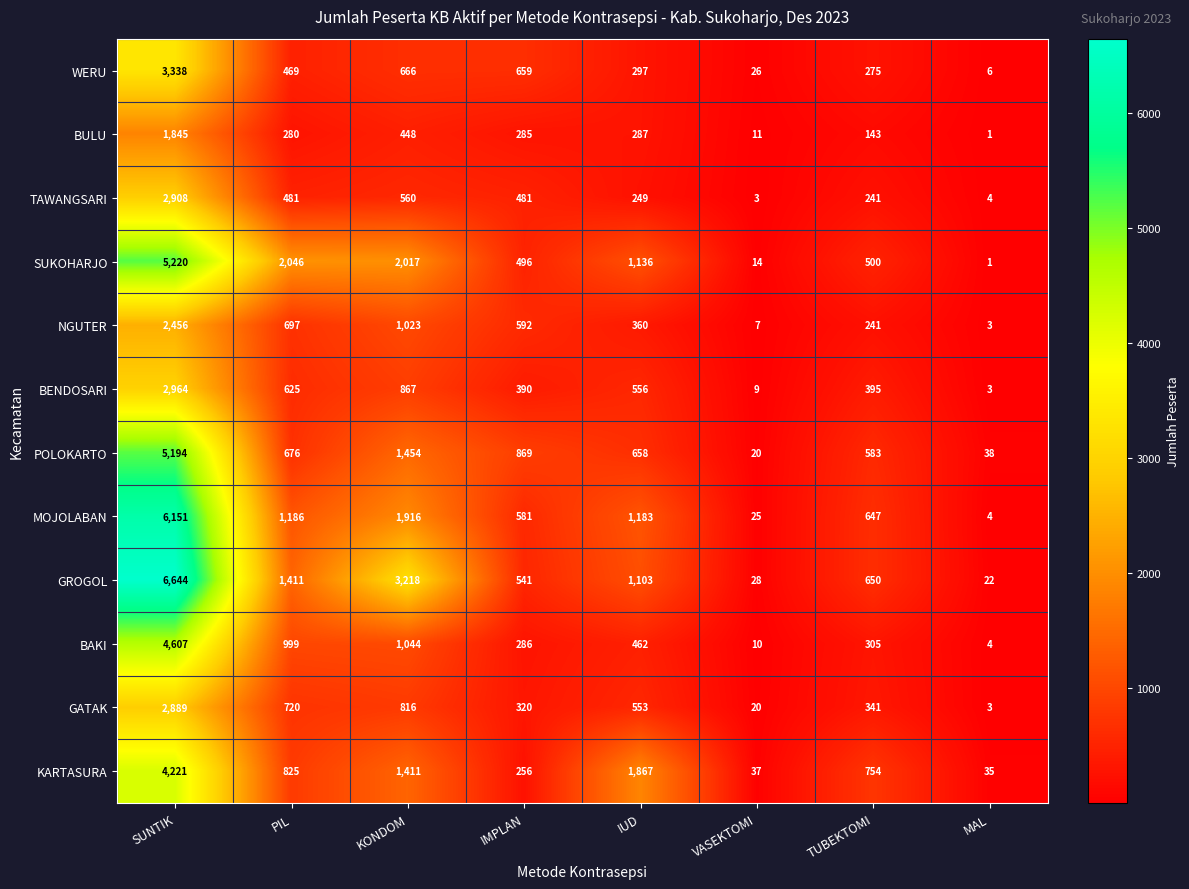

Where is MOJOLABAN nearest to the value 3077?

KONDOM